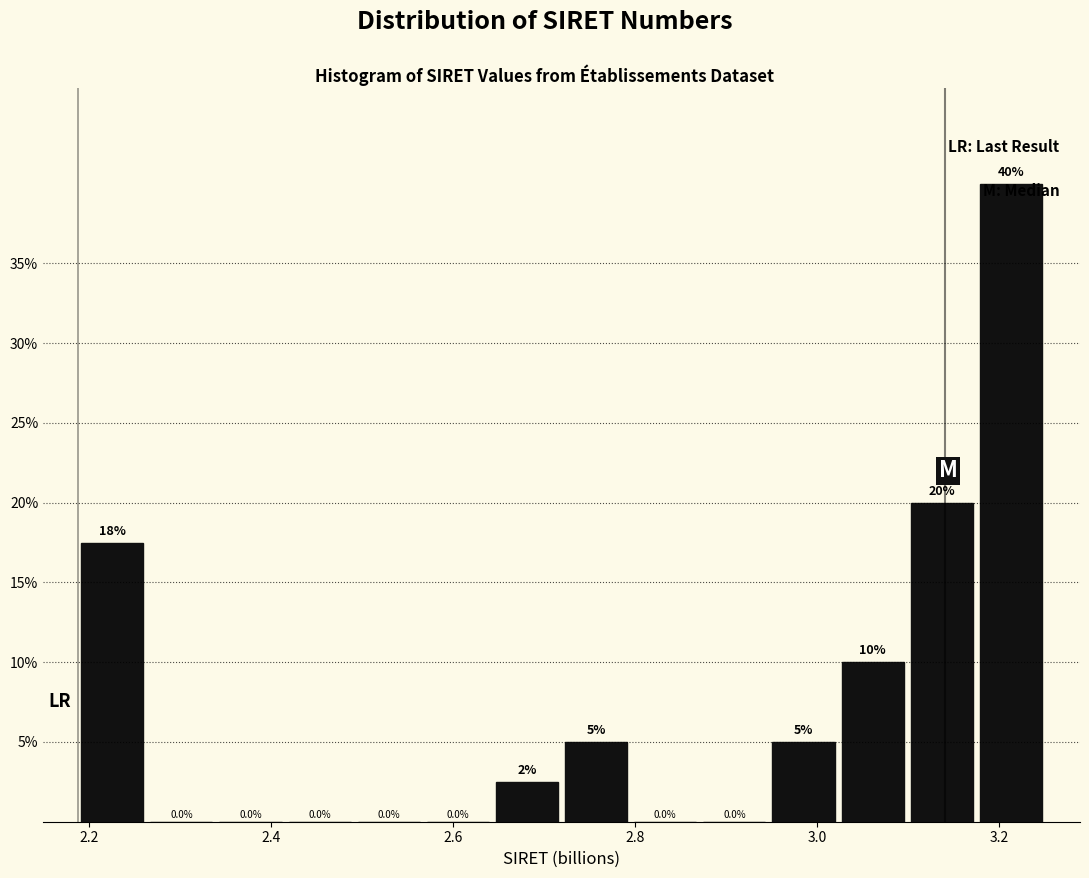

Read against the x-axis, roughly where is the centre of the tallest bar?

3.22